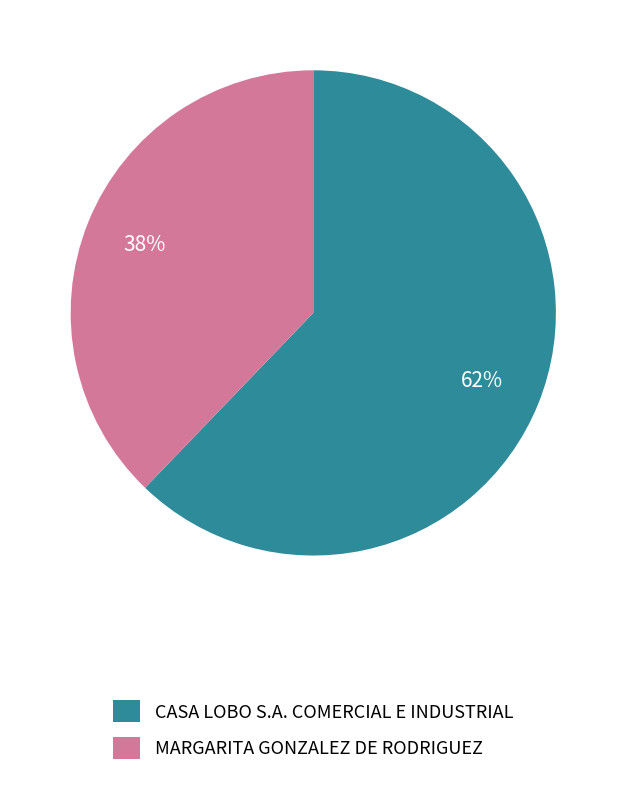

What is the majority slice?

CASA LOBO S.A. COMERCIAL E INDUSTRIAL